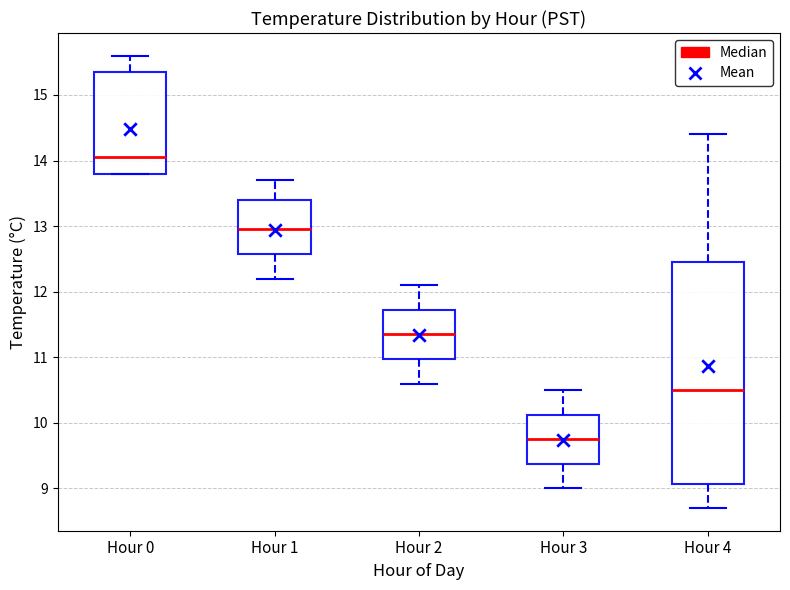

Reading left to right, read every box against the y-axis: the position of its median line, the range the box covers, and the ends of its whiskers. The values are not printed on the chart, so give them approximately, as read against the axis.

Hour 0: median 14.1, box 13.8 to 15.4, whiskers 13.8 to 15.6
Hour 1: median 13.0, box 12.6 to 13.4, whiskers 12.2 to 13.7
Hour 2: median 11.4, box 11.0 to 11.7, whiskers 10.6 to 12.1
Hour 3: median 9.8, box 9.4 to 10.1, whiskers 9.0 to 10.5
Hour 4: median 10.5, box 9.1 to 12.5, whiskers 8.7 to 14.4